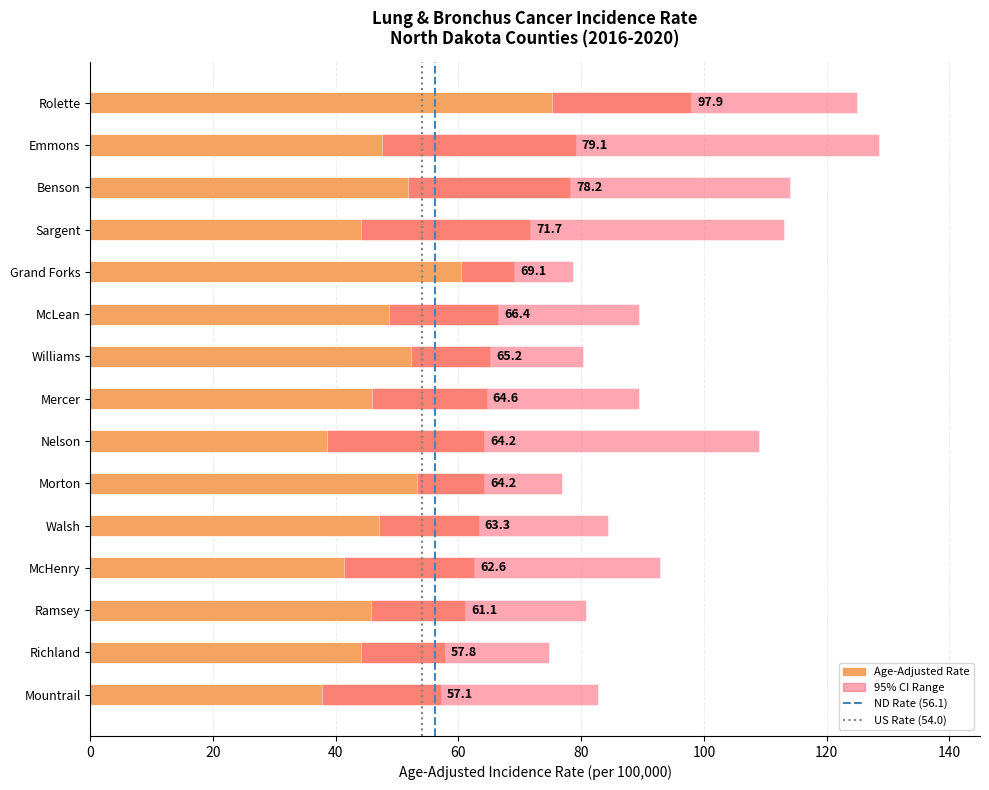

At which label is the value closest to 77?

Benson